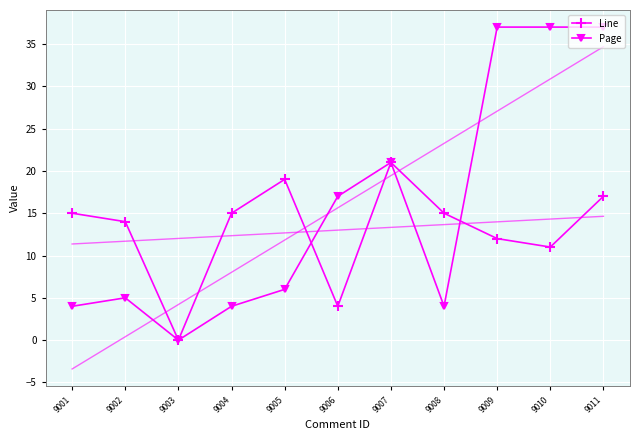

What is the difference between the highest and lowest values at 9011?

20